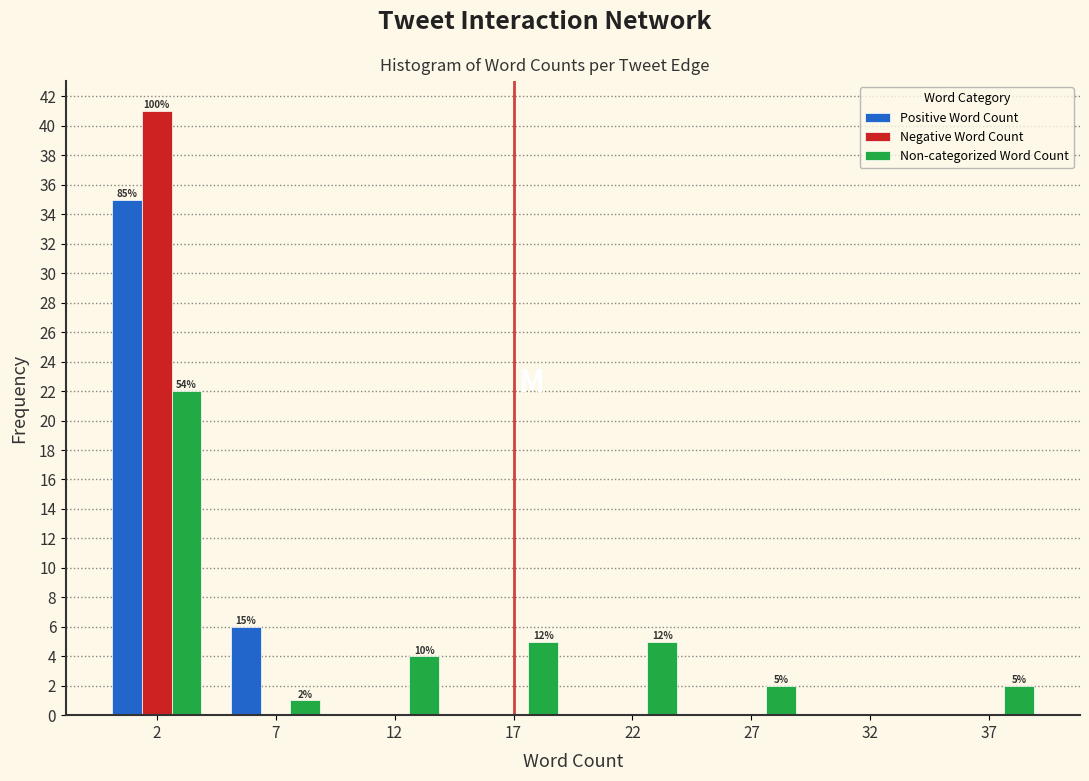

Reading left to right, transcribe all the data shown in this chart.

Positive Word Count: 2=35	7=6	12=0	17=0	22=0	27=0	32=0	37=0
Negative Word Count: 2=41	7=0	12=0	17=0	22=0	27=0	32=0	37=0
Non-categorized Word Count: 2=22	7=1	12=4	17=5	22=5	27=2	32=0	37=2